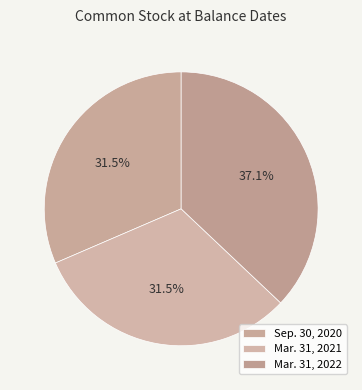

Does Sep. 30, 2020 account for over 50% of the chart?

No